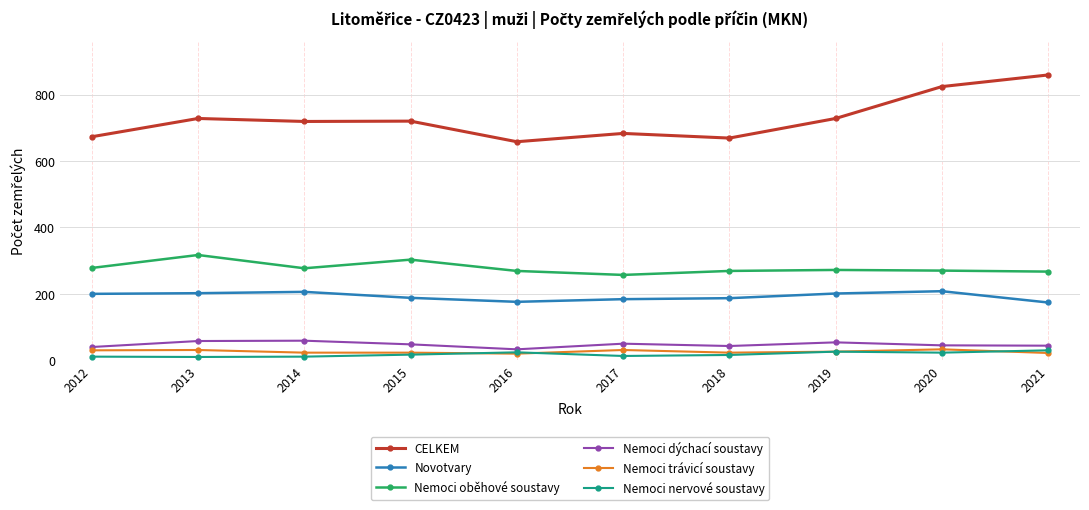

How many lines are shown in the chart?

6